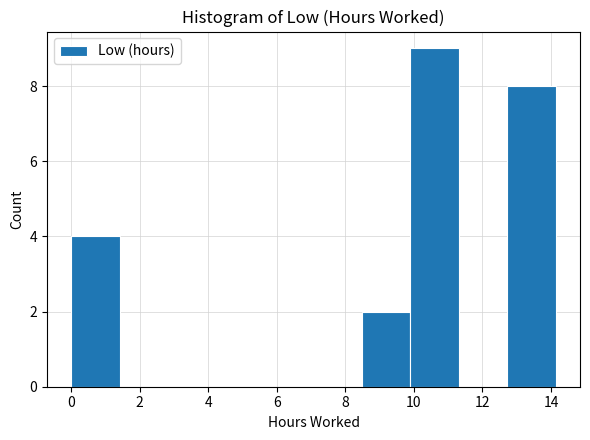

Reading left to right, transcribe this chart: for each bar, give the range it covers on the x-axis and its height. Neither the bar edges nor the heights are printed on the chart, so give them approximately, as read against the axes.

0.0 to 1.4: 4
1.4 to 2.8: 0
2.8 to 4.2: 0
4.2 to 5.6: 0
5.6 to 7.0: 0
7.0 to 8.4: 0
8.4 to 9.8: 2
9.8 to 11.4: 9
11.4 to 12.8: 0
12.8 to 14.2: 8